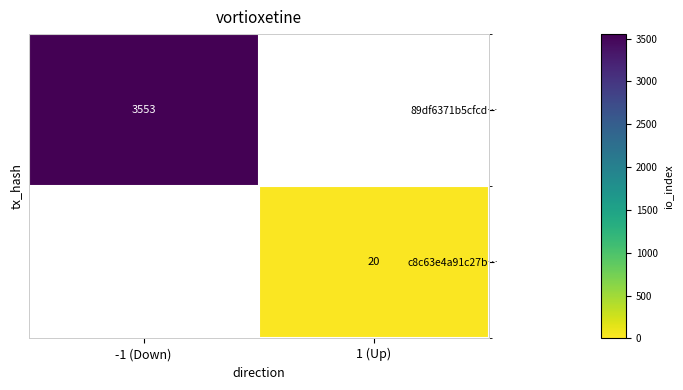

True or false: c8c63e4a91c27b… has a value of 12 at 1 (Up).

False